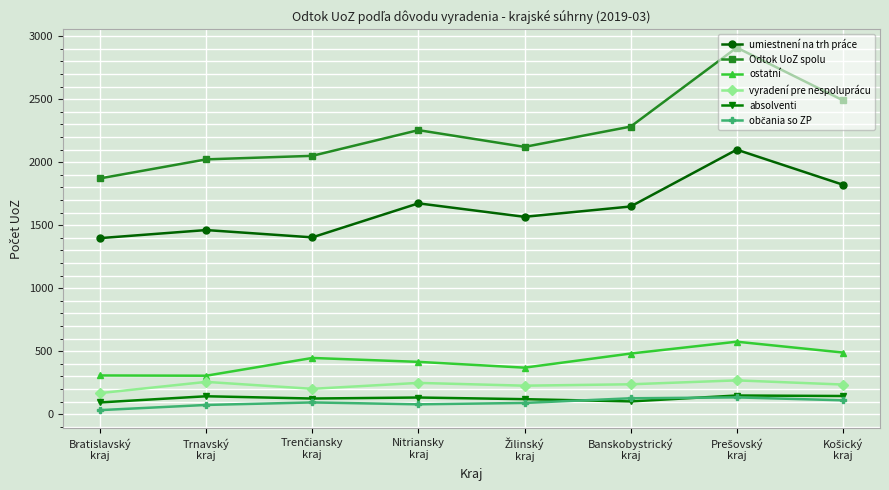

Which series has the largest range (max minus min)?

Odtok UoZ spolu